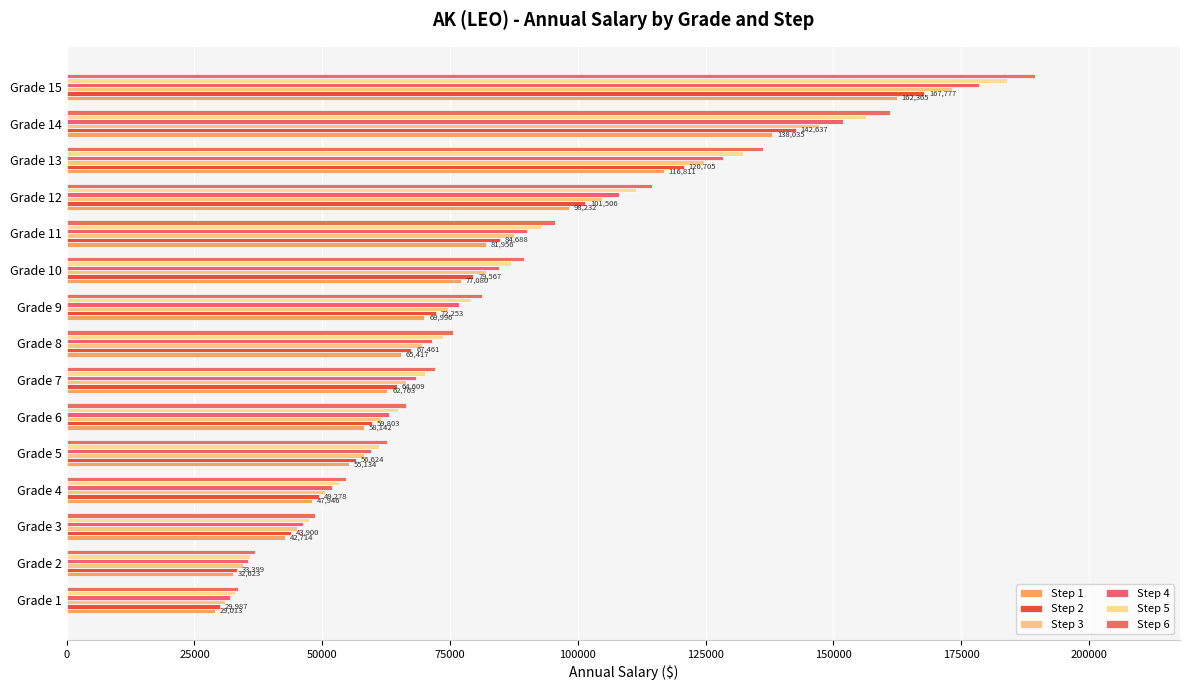

Count the number of categories in the chart.

15